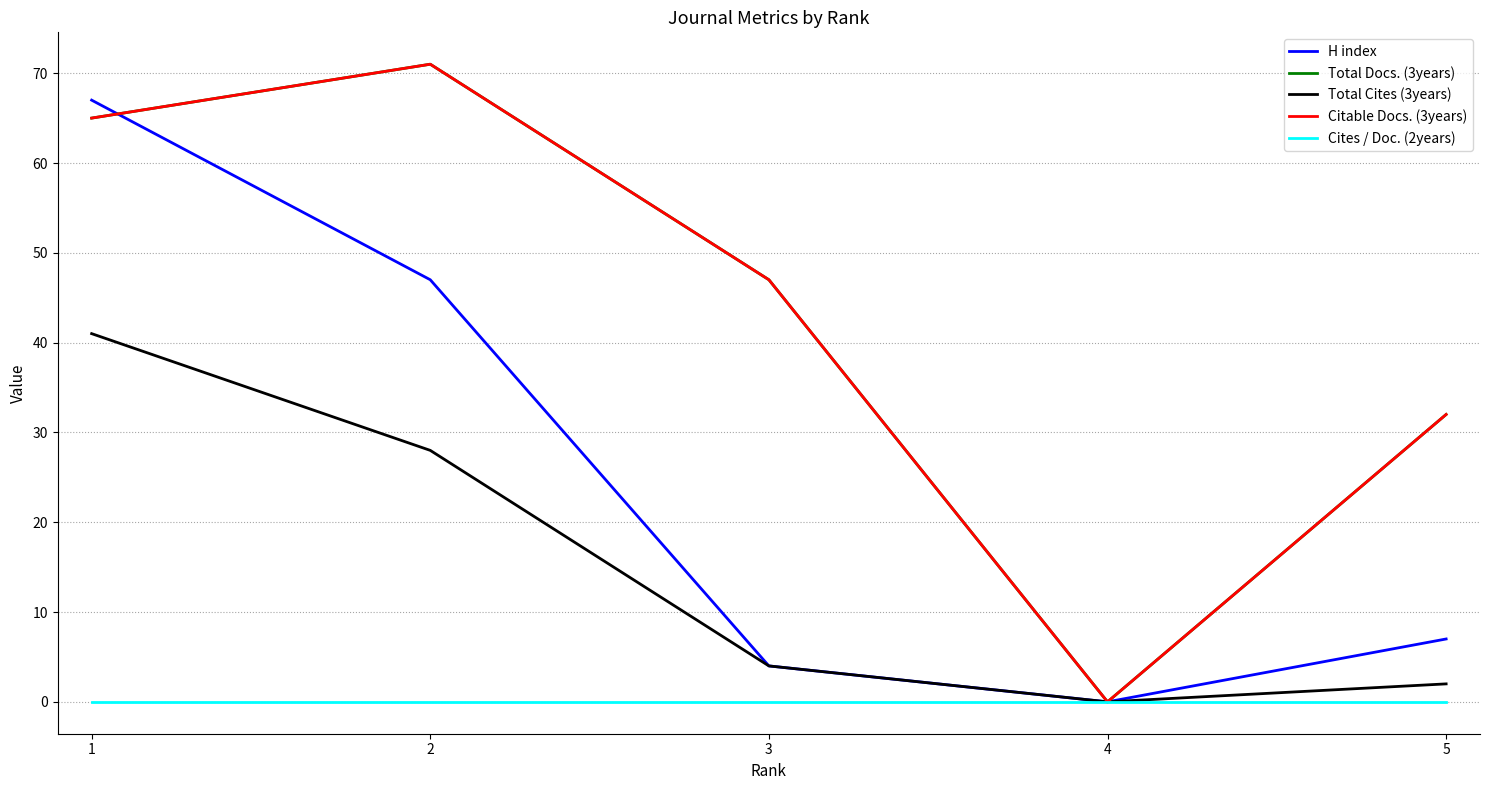

True or false: Total Cites (3years) and Citable Docs. (3years) cross at least once.

False